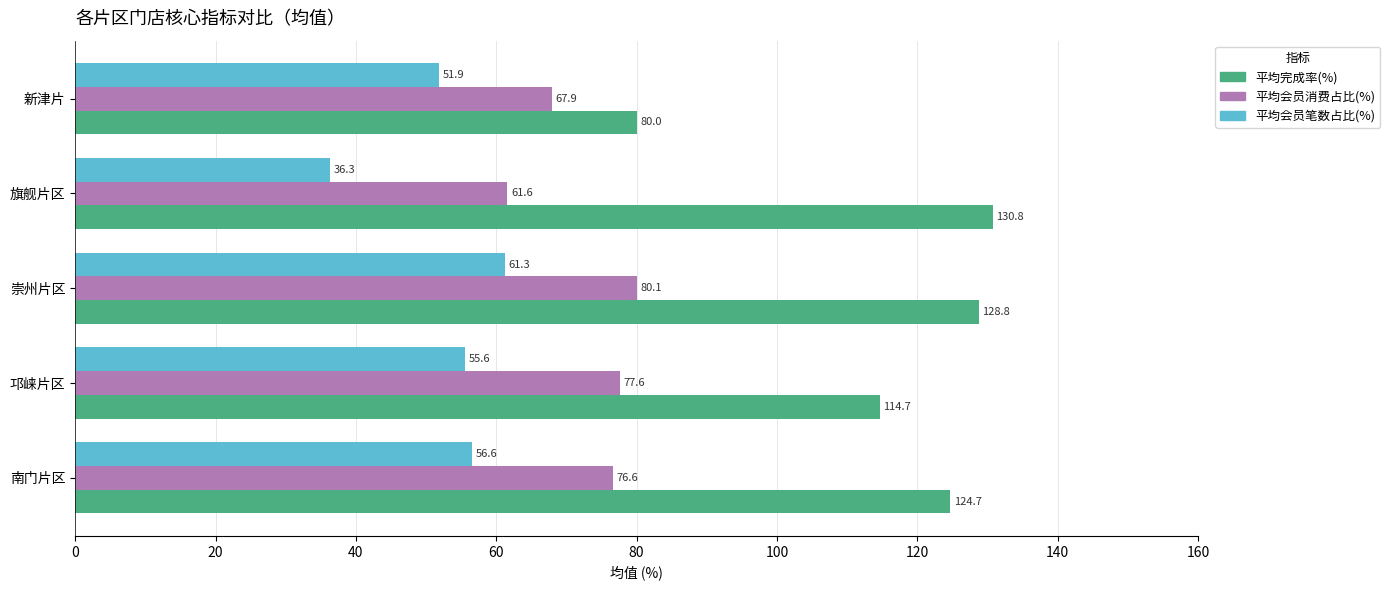

What is the average value of the 平均会员消费占比(%) series?

72.8